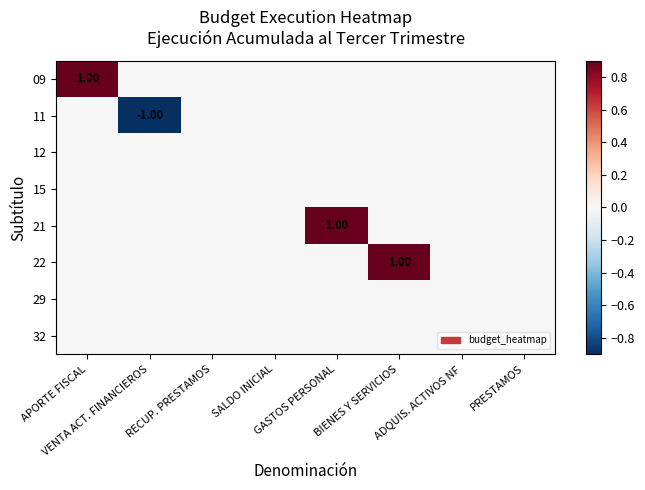

List the labels in order of 11 value, smallest first.

VENTA ACT. FINANCIEROS, APORTE FISCAL, RECUP. PRESTAMOS, SALDO INICIAL, GASTOS PERSONAL, BIENES Y SERVICIOS, ADQUIS. ACTIVOS NF, PRESTAMOS